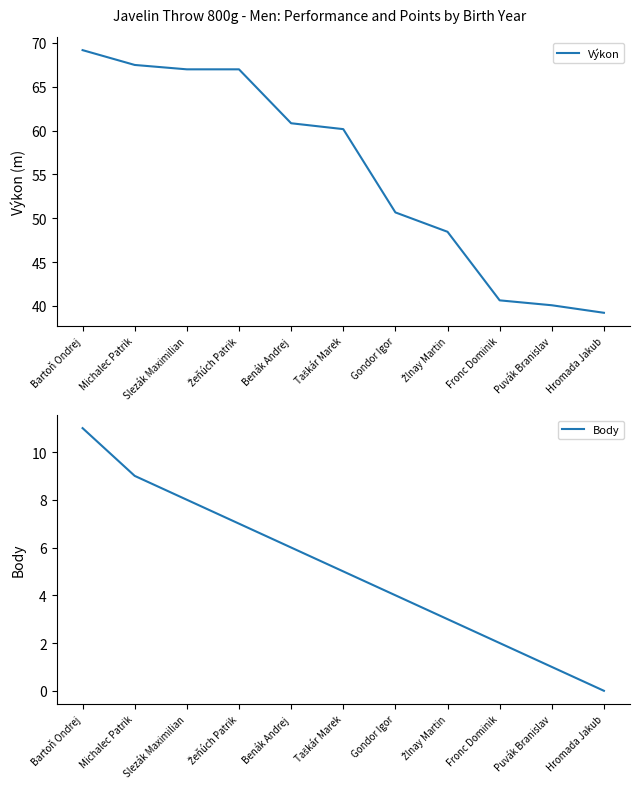

What is the difference between the highest and lowest values at Žlnay Martin?

45.5